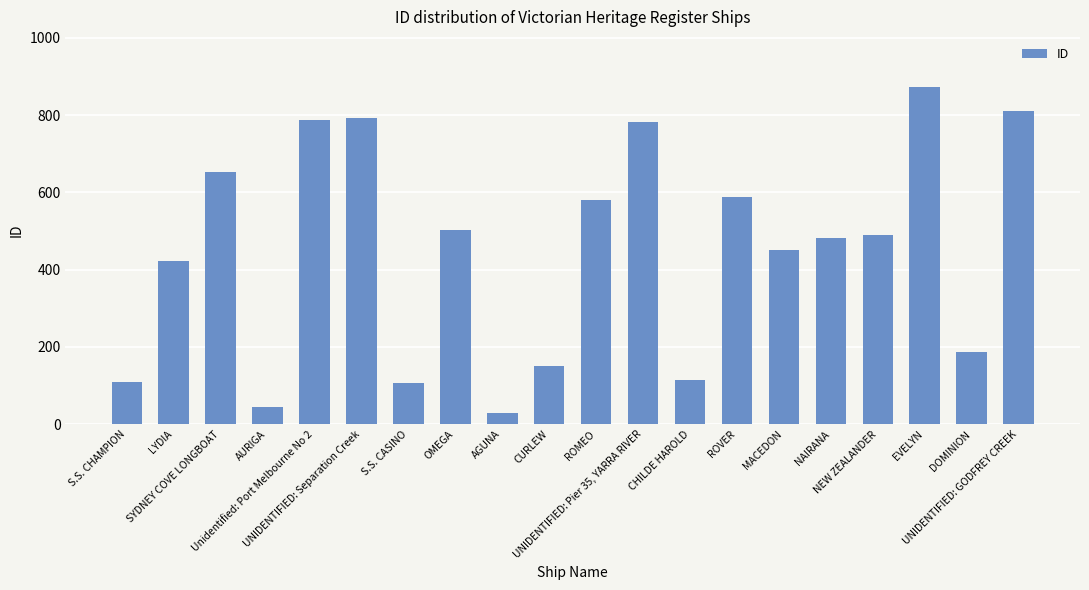

What is the value of the 14th bar from the left?

587